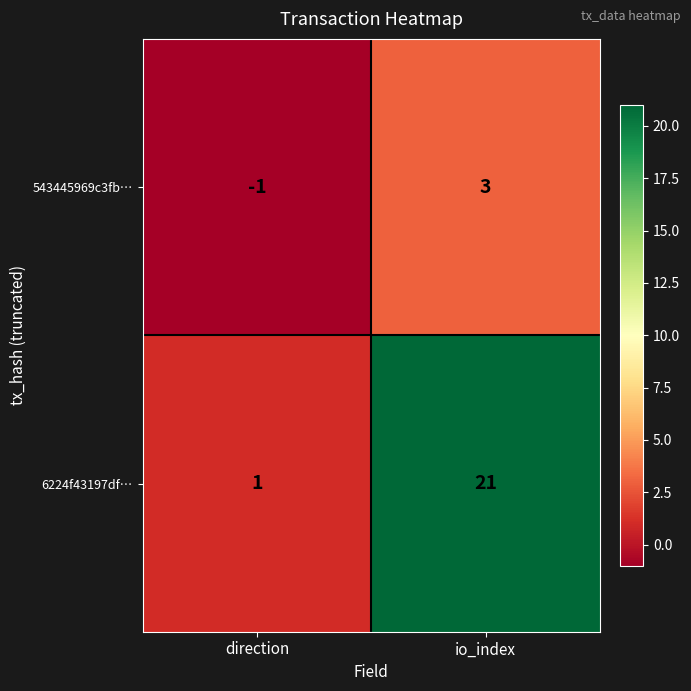

What is the maximum value shown in the chart?

21